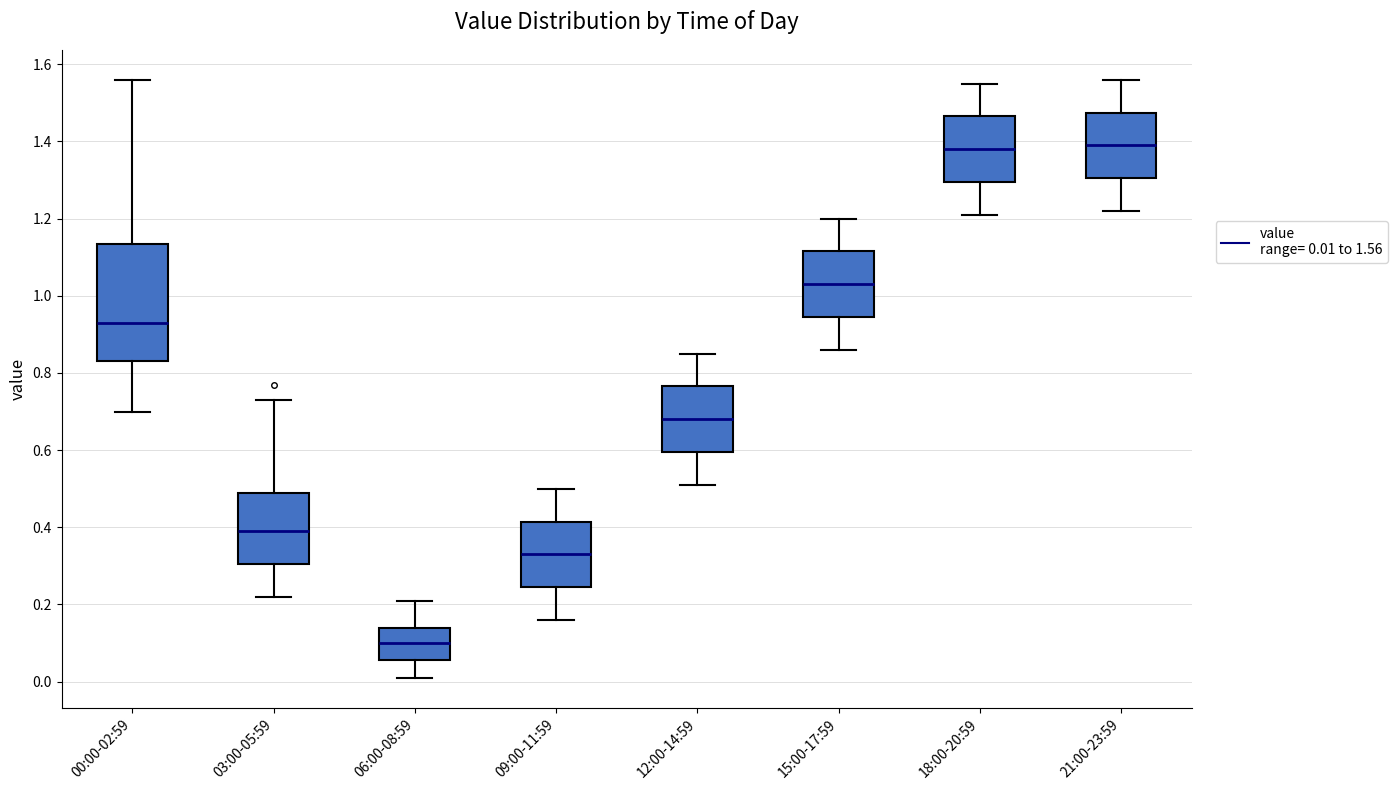

Which box has the lowest median line?

06:00-08:59